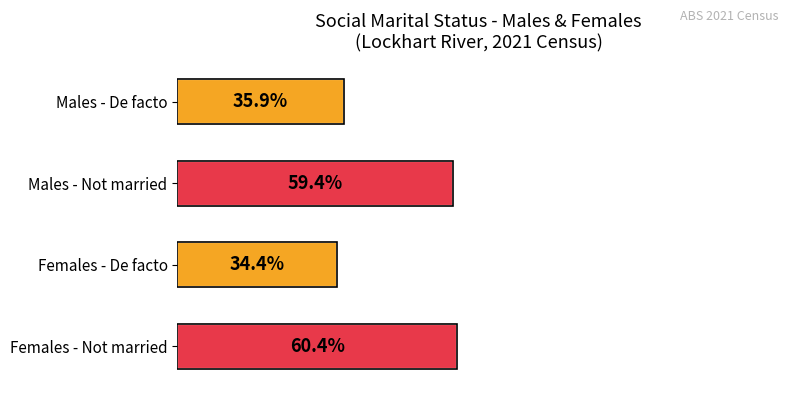

Rank the categories by value from highest to lowest.

Females - Not married, Males - Not married, Males - De facto, Females - De facto